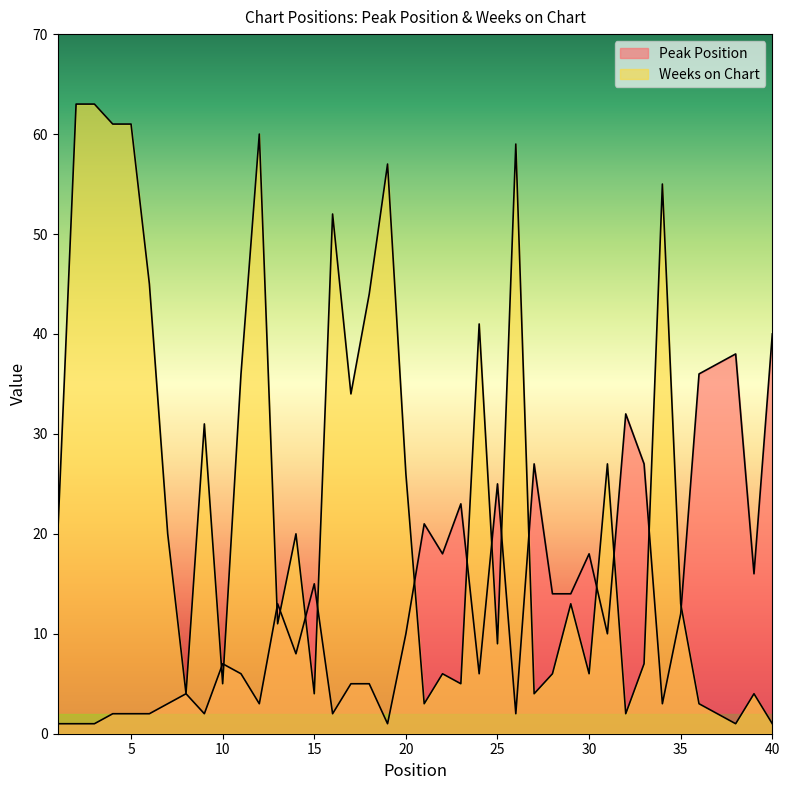

Between which two adjacent categories do Weeks on Chart and Peak Position first intersect?

9 and 10